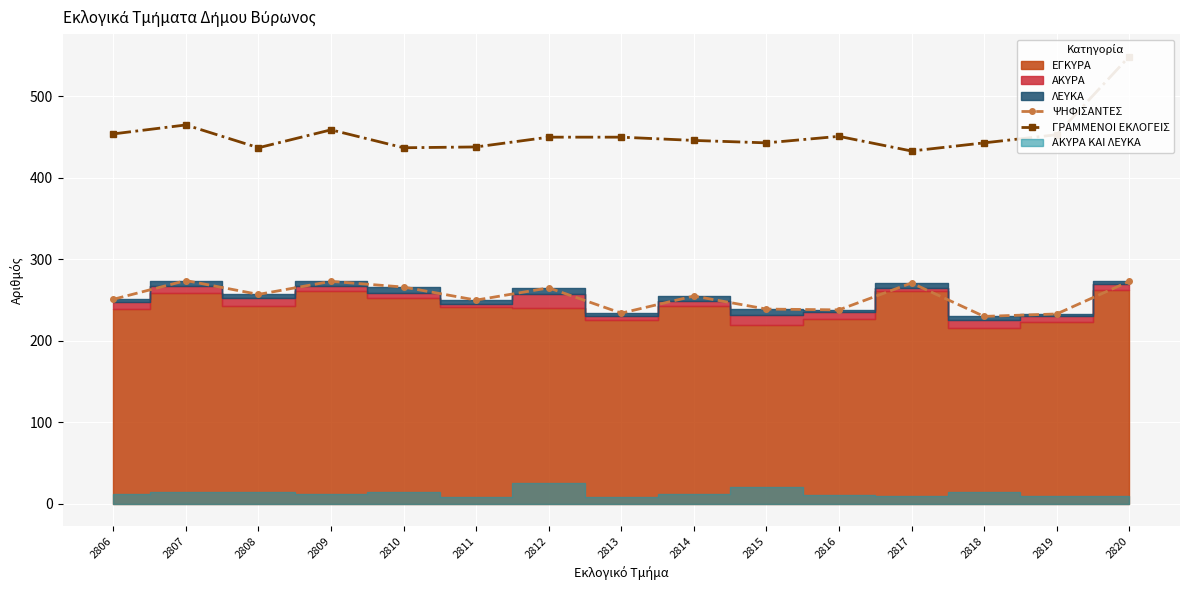

True or false: ΓΡΑΜΜΕΝΟΙ ΕΚΛΟΓΕΙΣ and ΨΗΦΙΣΑΝΤΕΣ cross at least once.

False